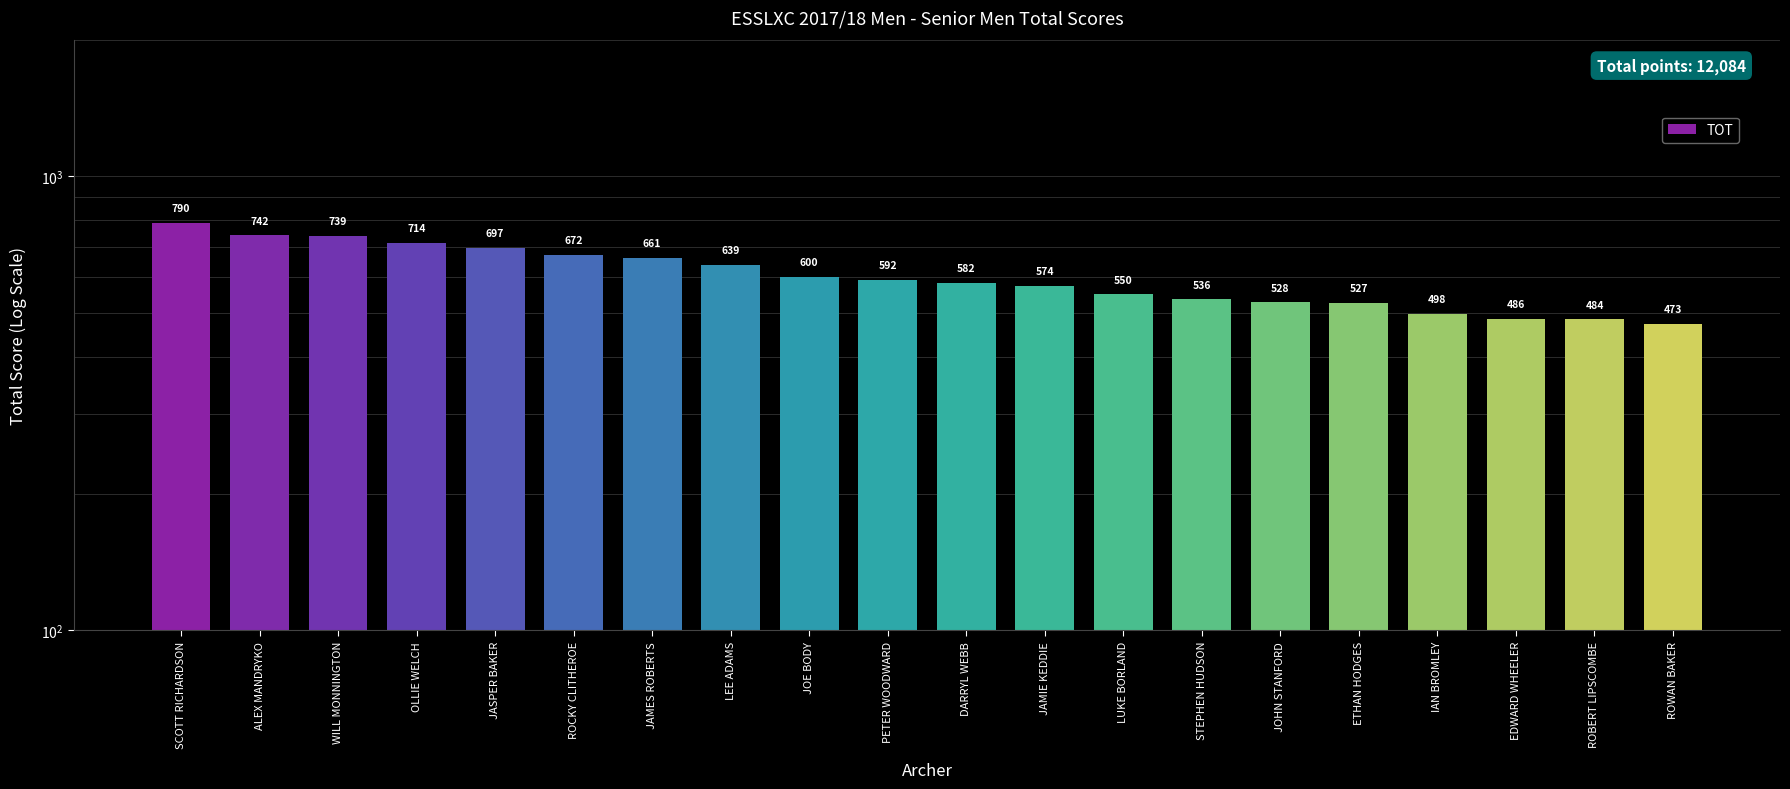

What is the greatest value displayed?

790